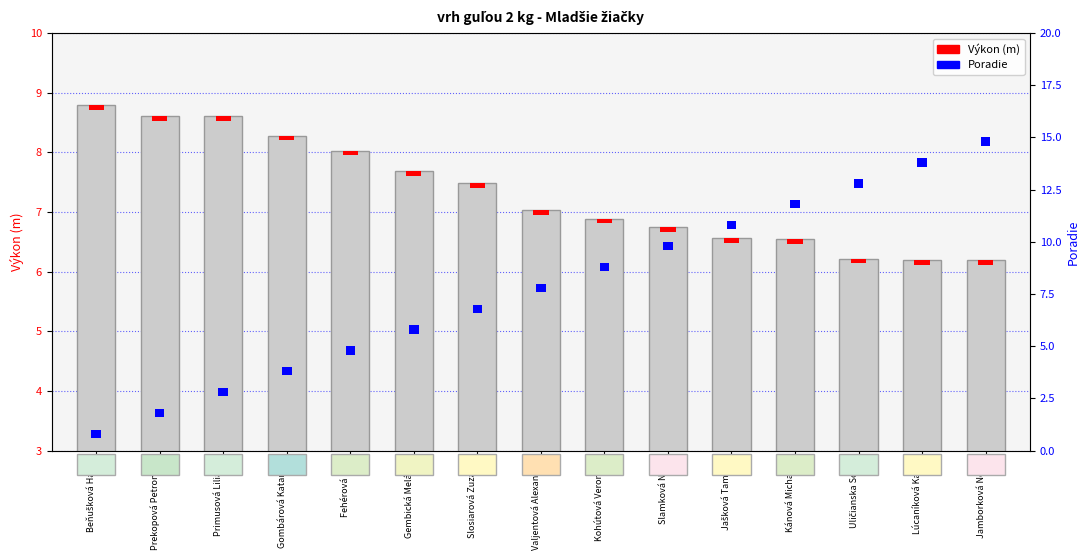

What is the label of the 3rd bar from the right?

Uličianska Soňa